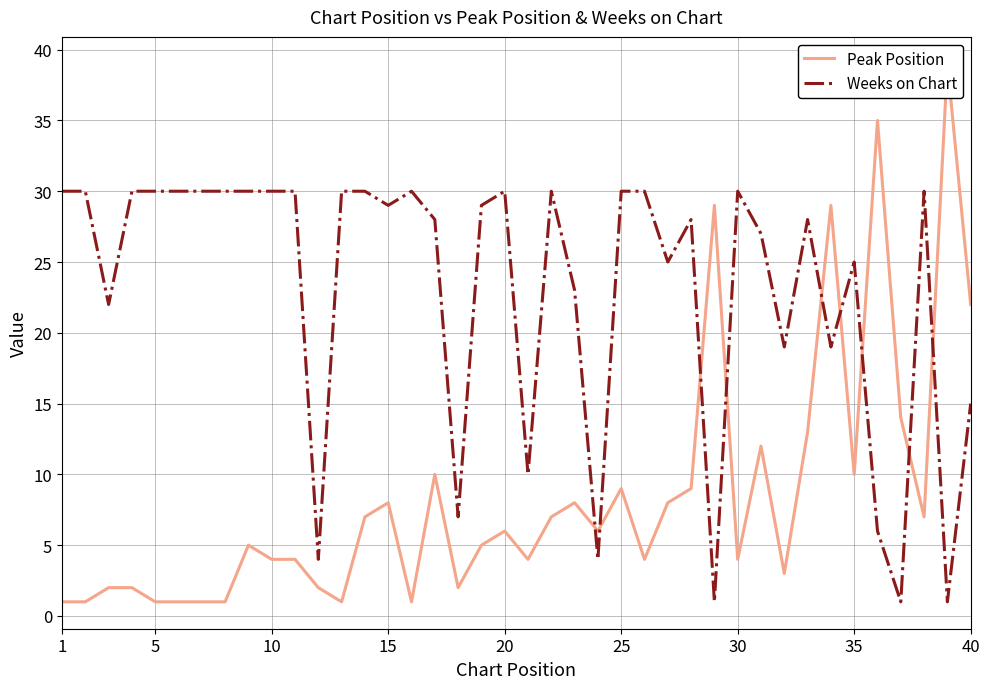

What is the sum of all Weeks on Chart values?

921